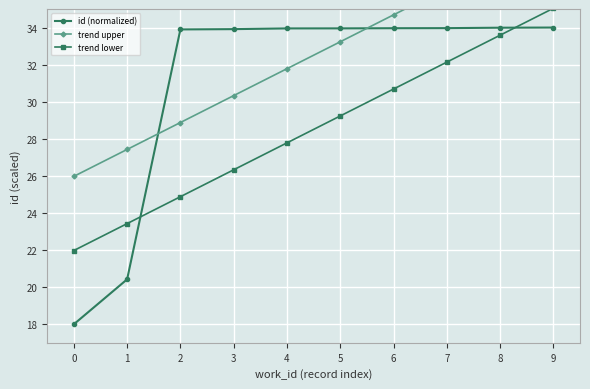

At 5, list the series in order from smallest to largest.

trend lower, trend upper, id (normalized)